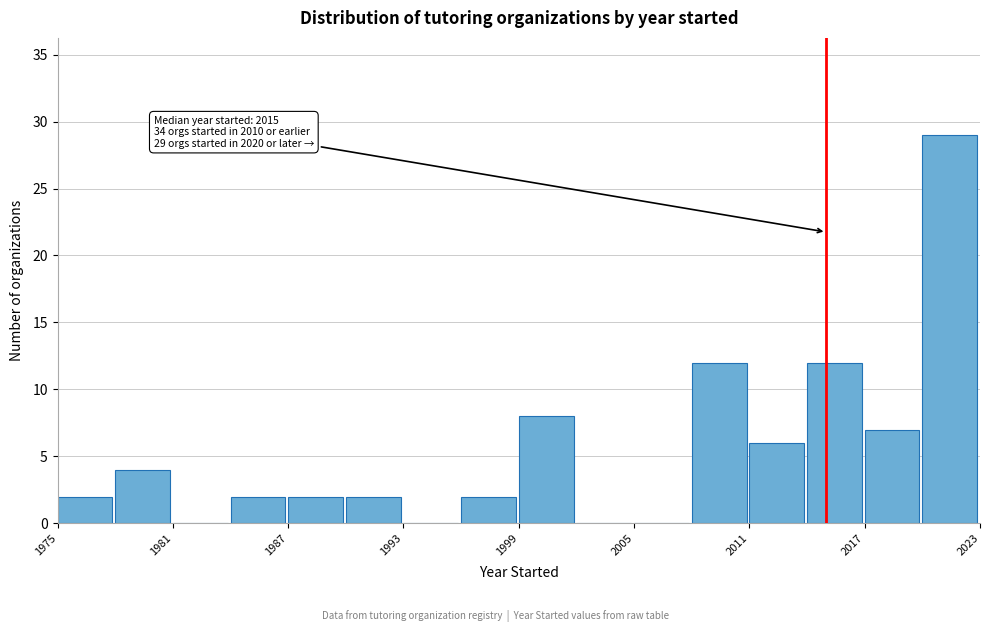

Read against the x-axis, roughly where is the centre of the tallest bar?

2021